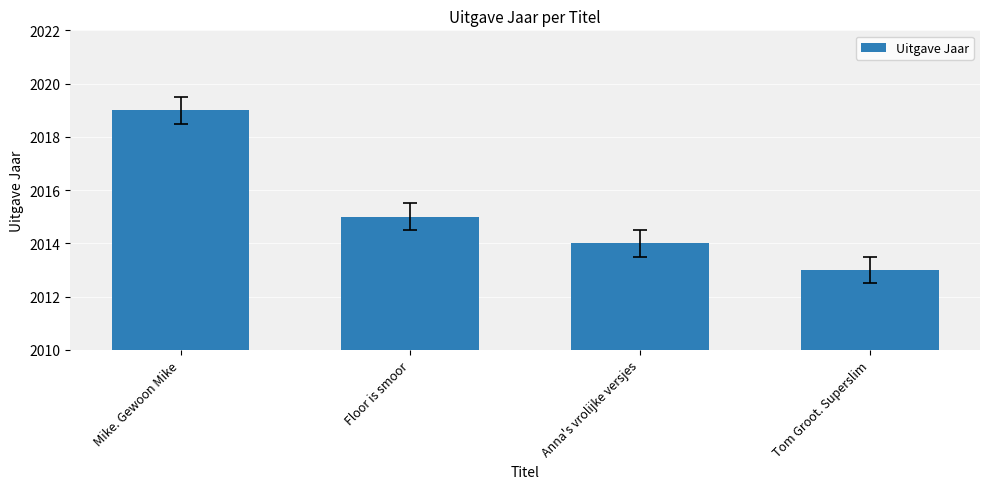

What is the sum of all values?

8061